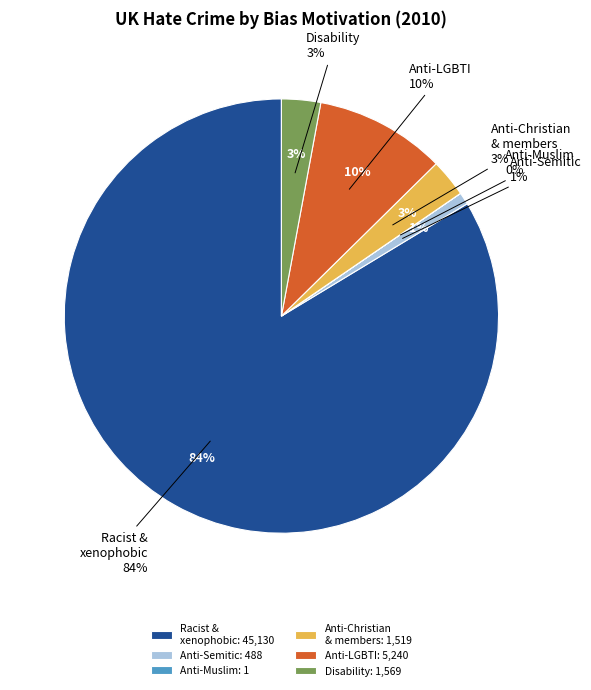

To the nearest percent, what is the difference between the Anti-Semitic hate crime and Anti-LGBTI hate crime slice percentages?

9%